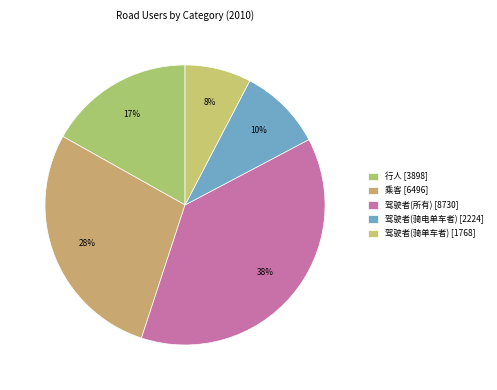

Is it true that 驾驶者(骑电单车者) is 22% of the pie?

False